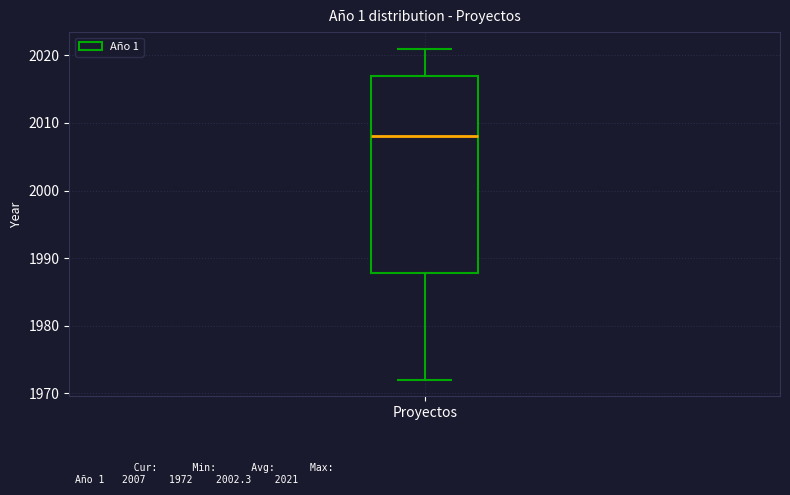

Read this box plot against the y-axis: the position of the median line, the range covered by the box, and the ends of both whiskers. The values are not printed on the chart, so give them approximately, as read against the axis.

median 2008, box 1988 to 2017, whiskers 1972 to 2021